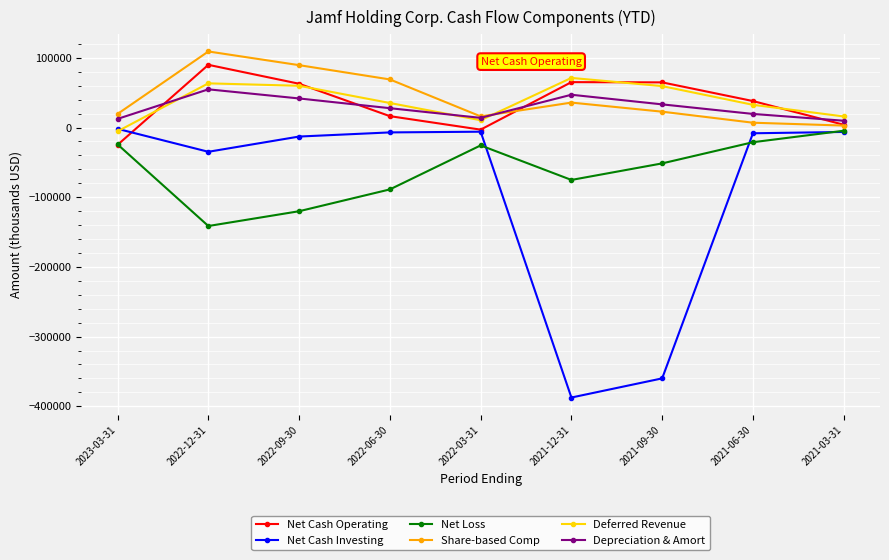

True or false: Net Loss and Deferred Revenue intersect in this chart.

False